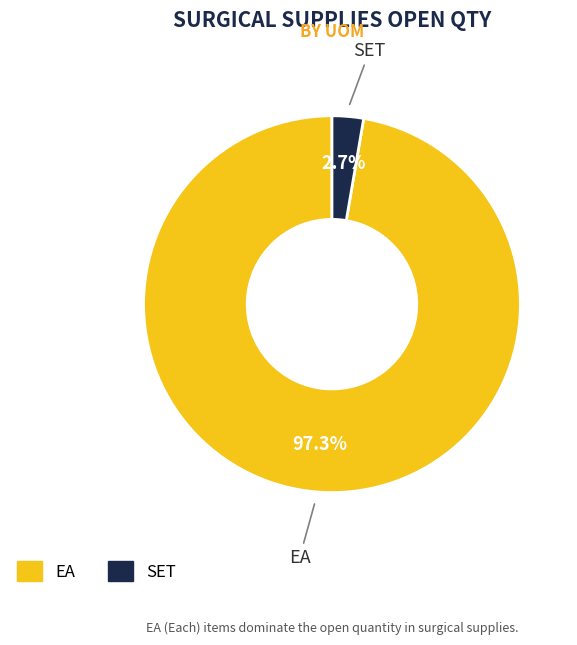

Is there any slice that represents more than half of the pie?

Yes